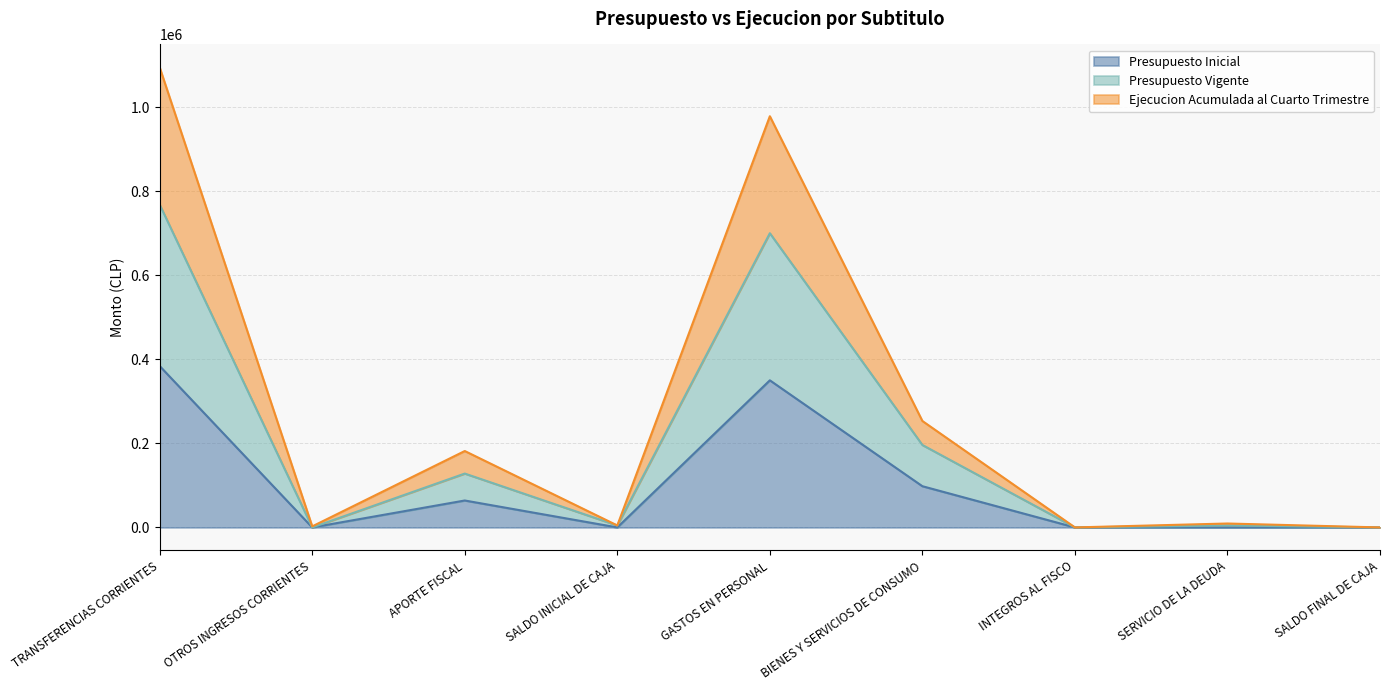

What value does the Presupuesto Vigente series have at BIENES Y SERVICIOS DE CONSUMO, to the nearest 50?

196300